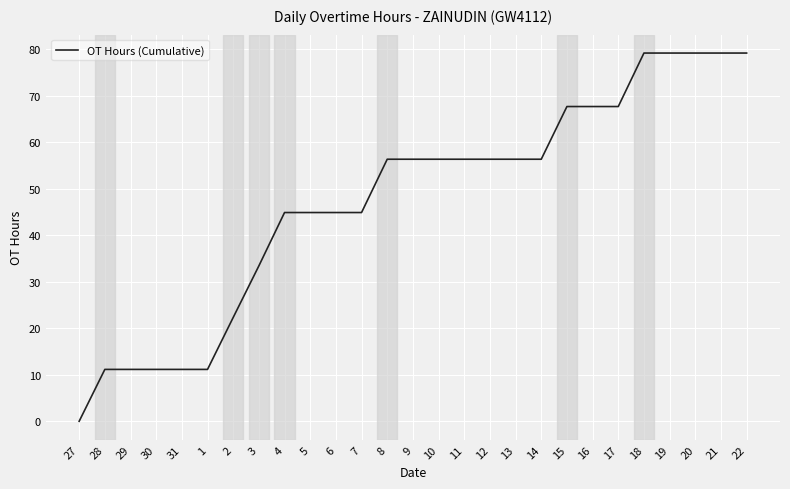

Approximately how many times larger is the value at 13 compared to 9?

1.0